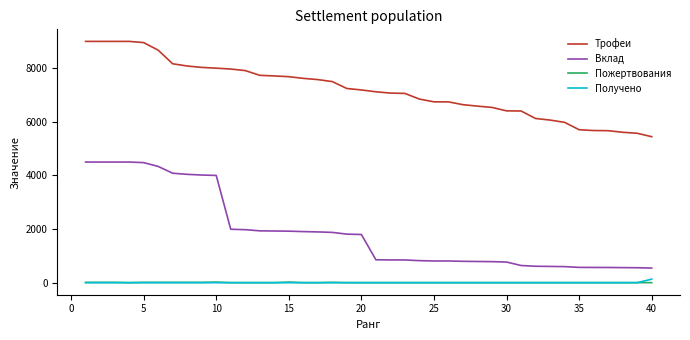

Which series has the largest total across all categories?

Трофеи